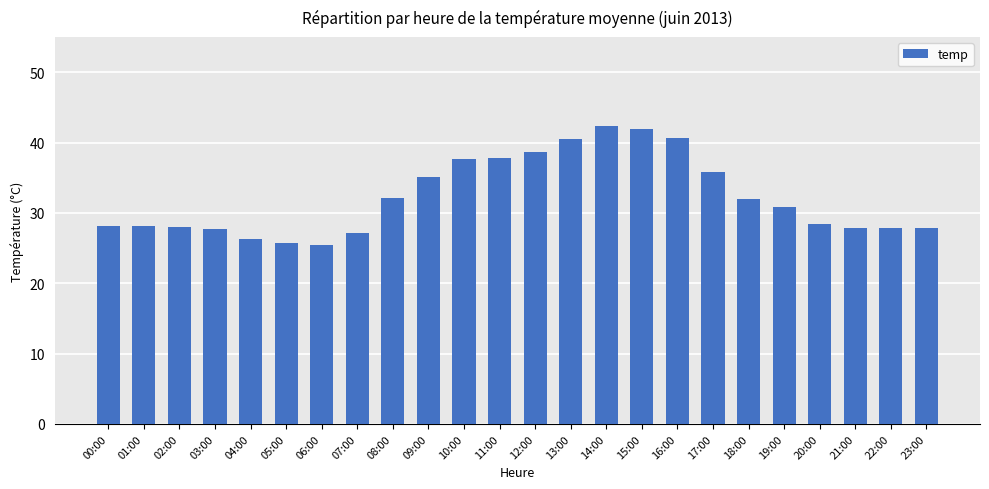

What is the difference between the maximum and minimum values?

16.9